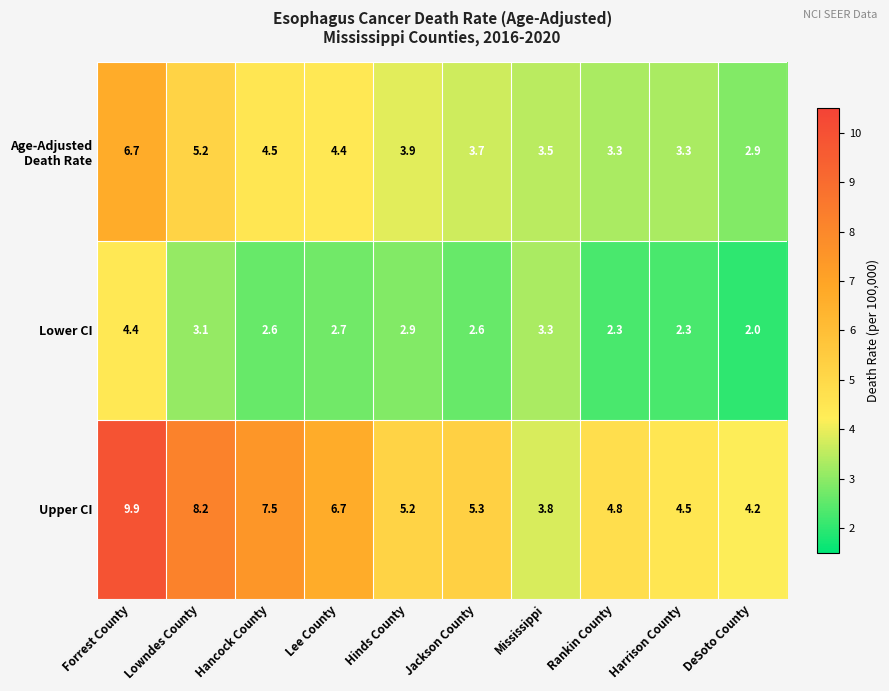

Which series changed the most between Hancock County and Harrison County?

Upper CI